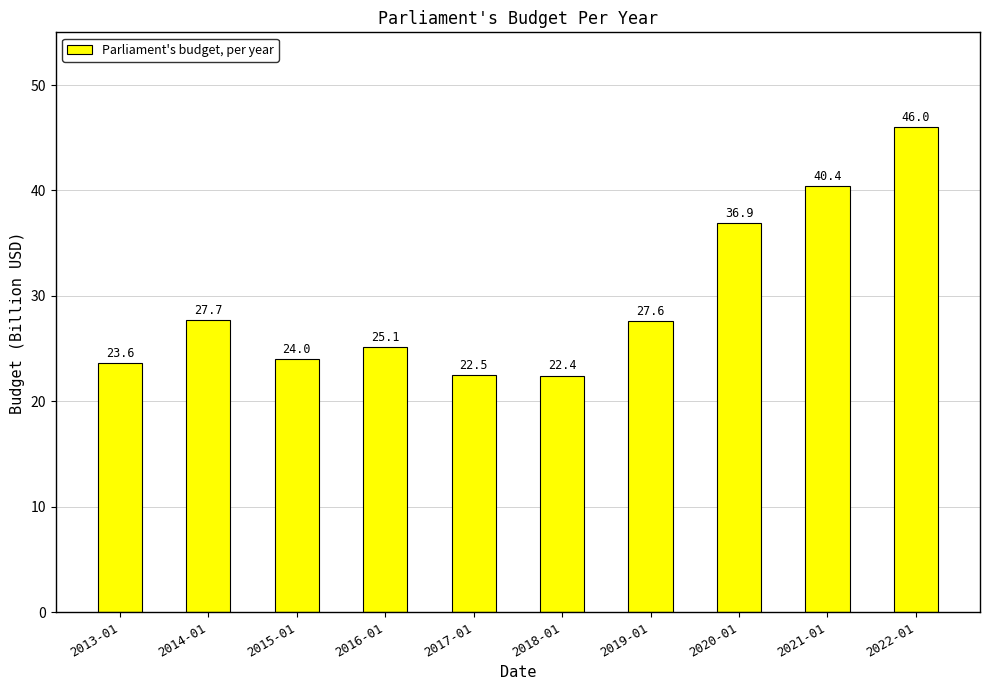

What is the sum of the values at 2020-01 and 2013-01?

60.6